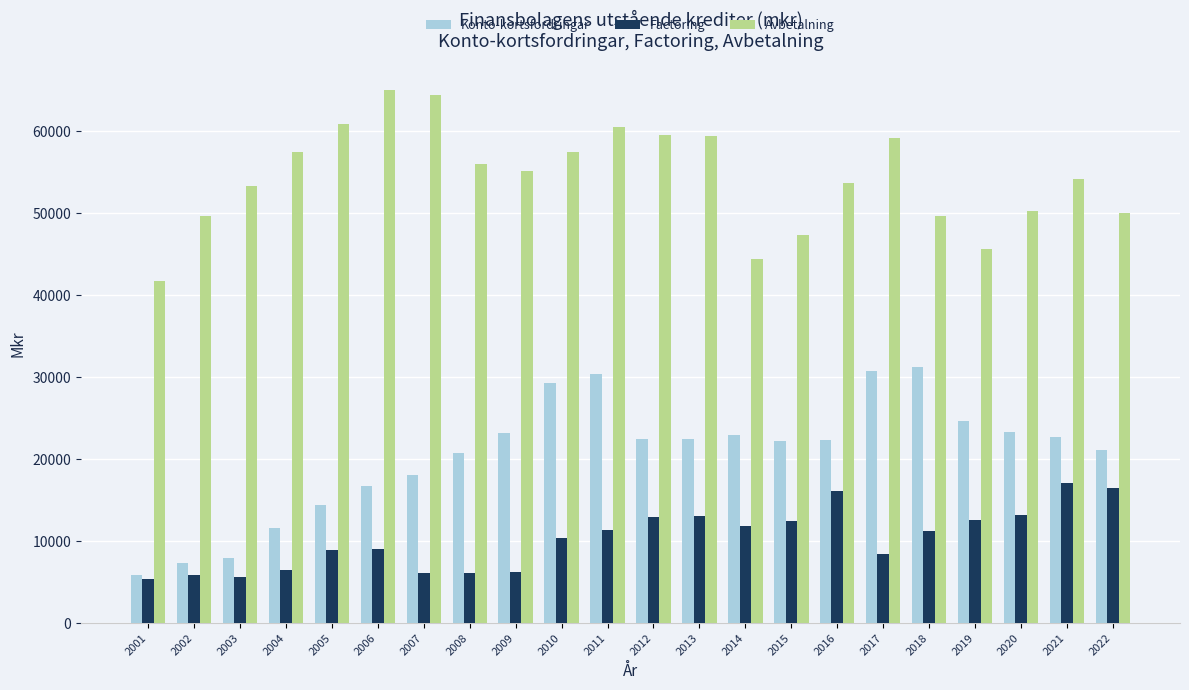

At 2006, list the series in order from smallest to largest.

Factoring, Konto-kortsfordringar, Avbetalning